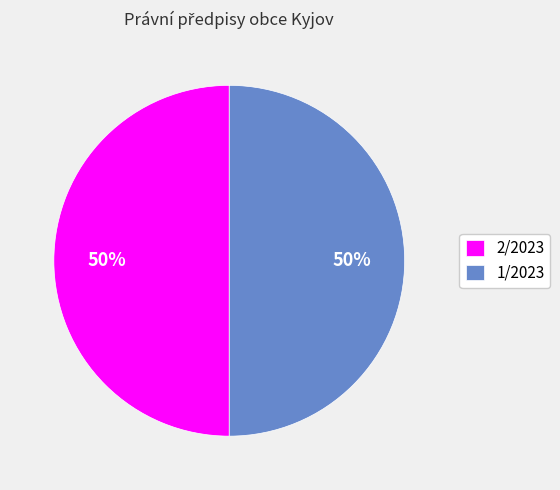

Approximately how many times larger is the value at 1/2023 compared to 2/2023?

1.0